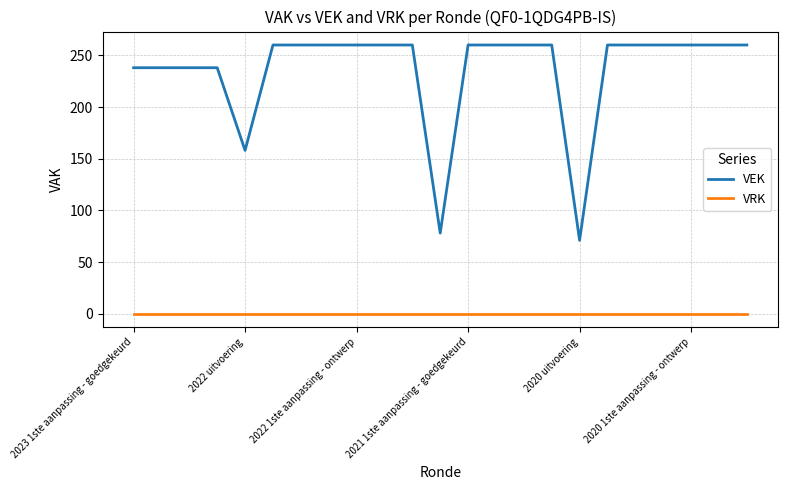

How many categories are shown in the chart?

23